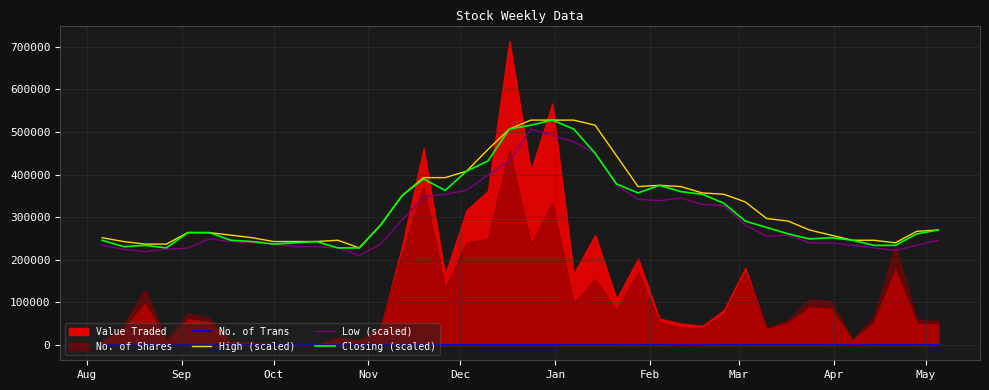

True or false: No. of Trans and Low (scaled) cross at least once.

False